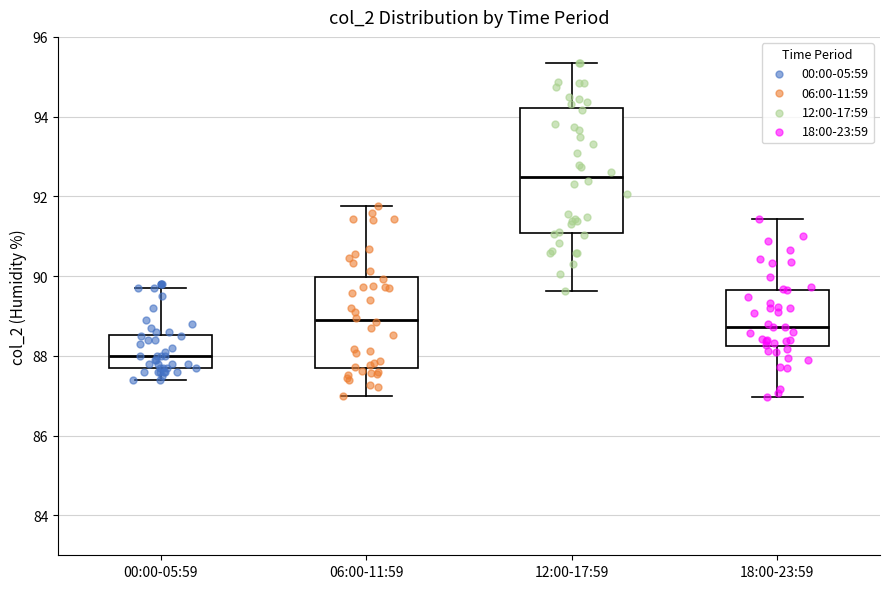

Which box's median line is the highest?

12:00-17:59